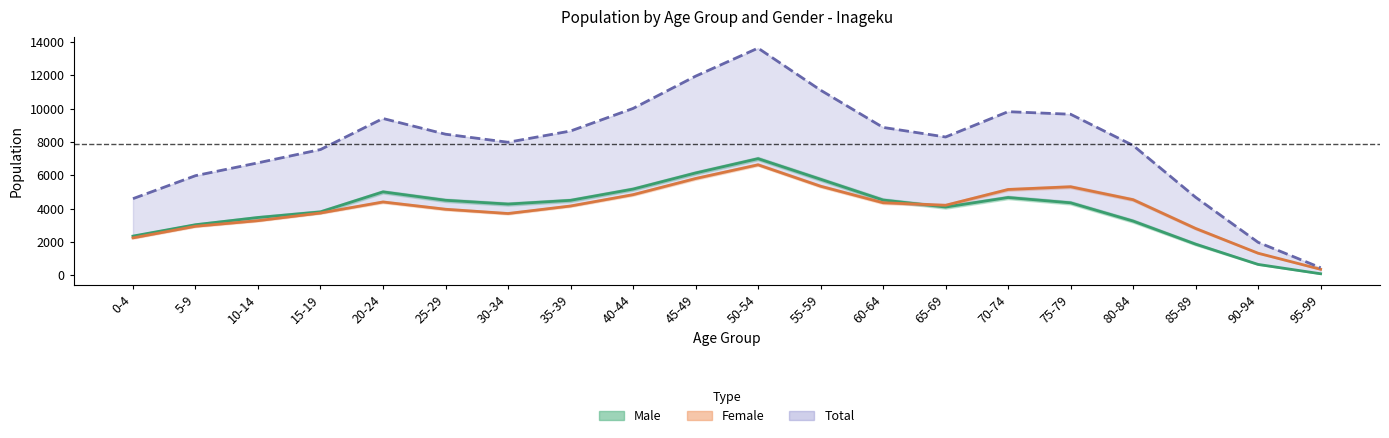

What are all the series names shown in the legend?

Male, Female, Total (line)